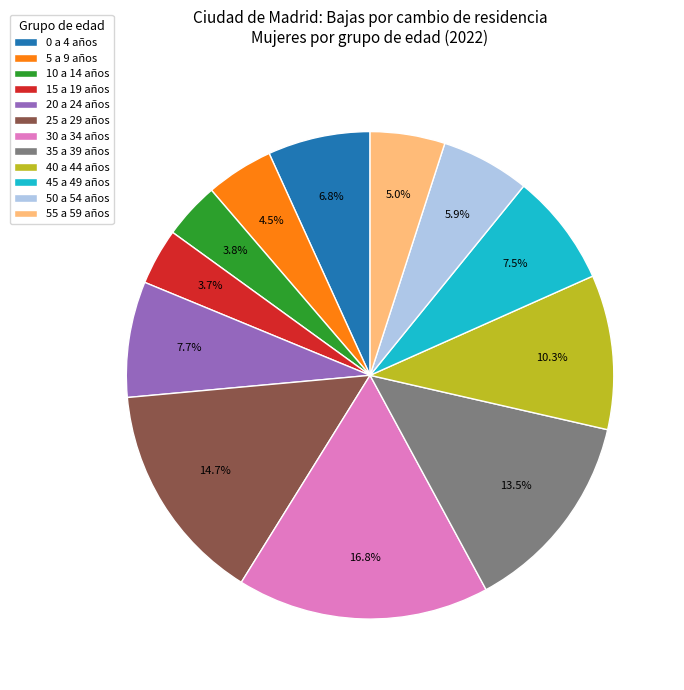

What portion of the pie excludes 5 a 9 años?

95.5%